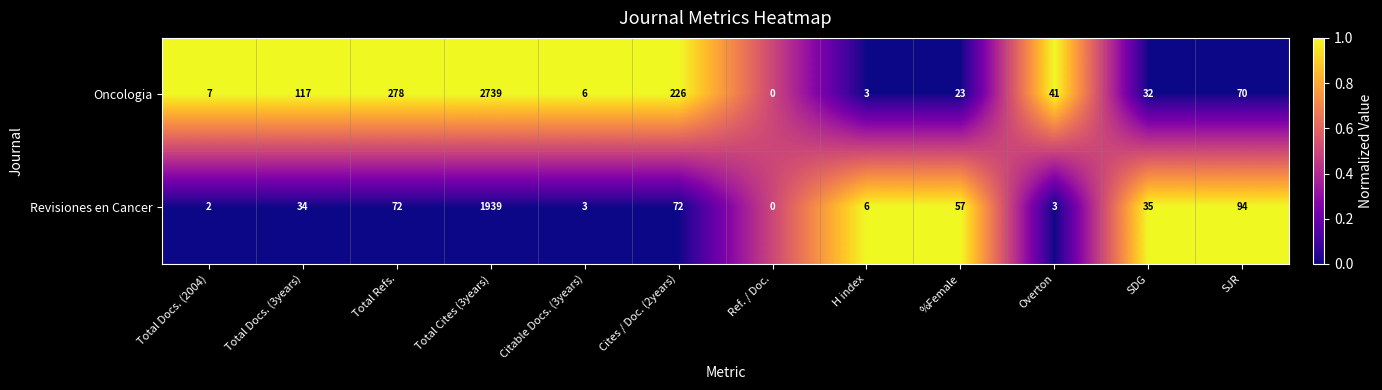

What is the average value of the Oncologia series?

295